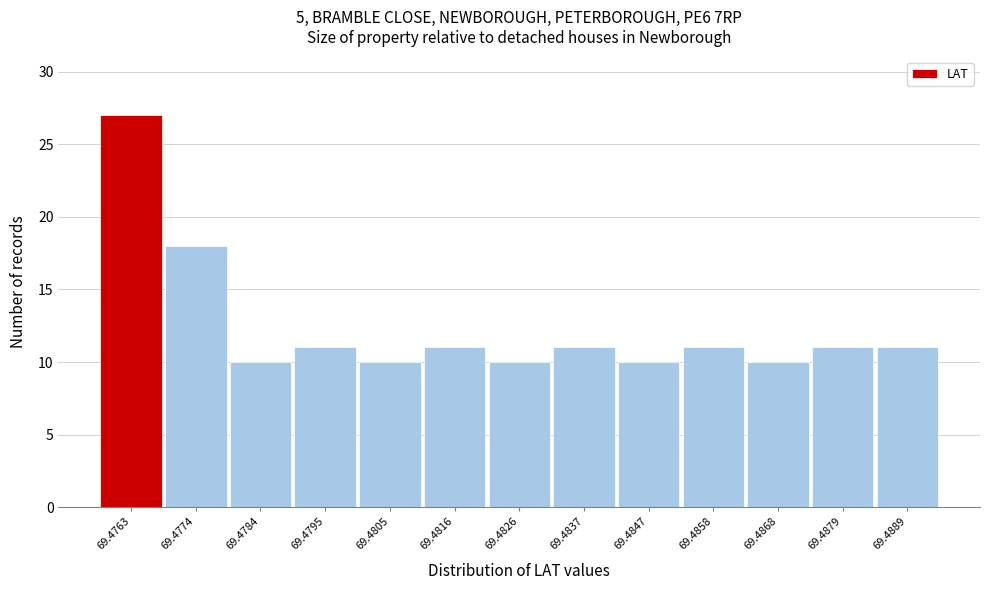

Reading left to right, list all the values displayed in this chart.

27	18	10	11	10	11	10	11	10	11	10	11	11